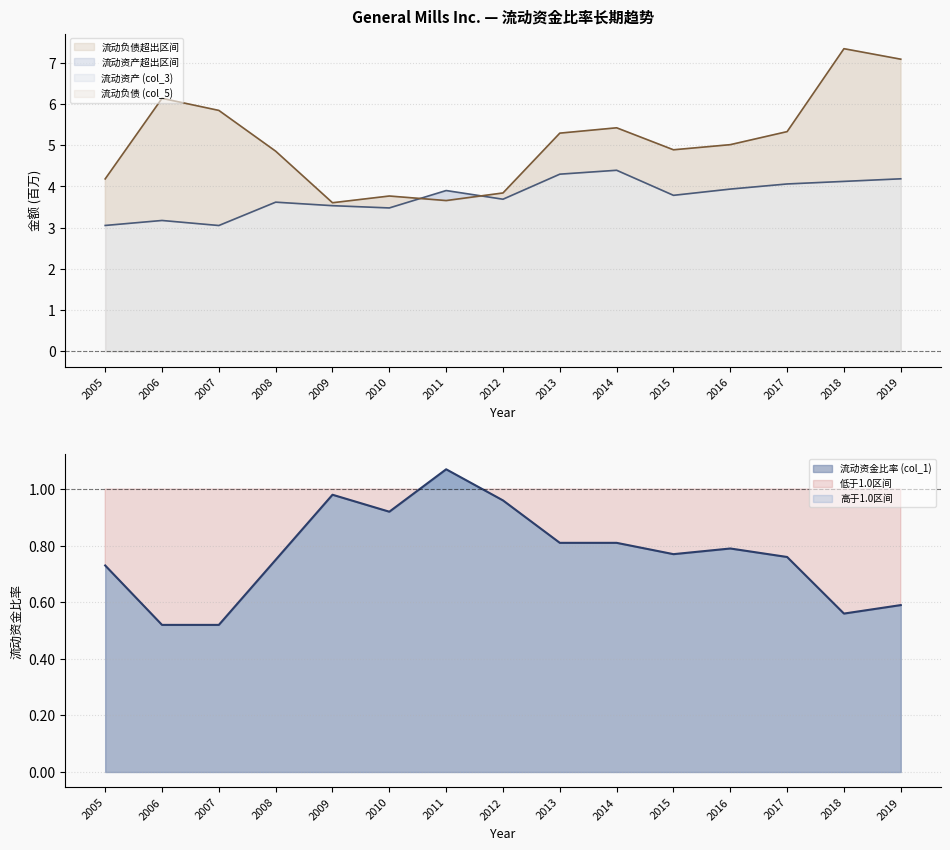

Where does the 流动负债 (col_5) series first go above 5?

2006